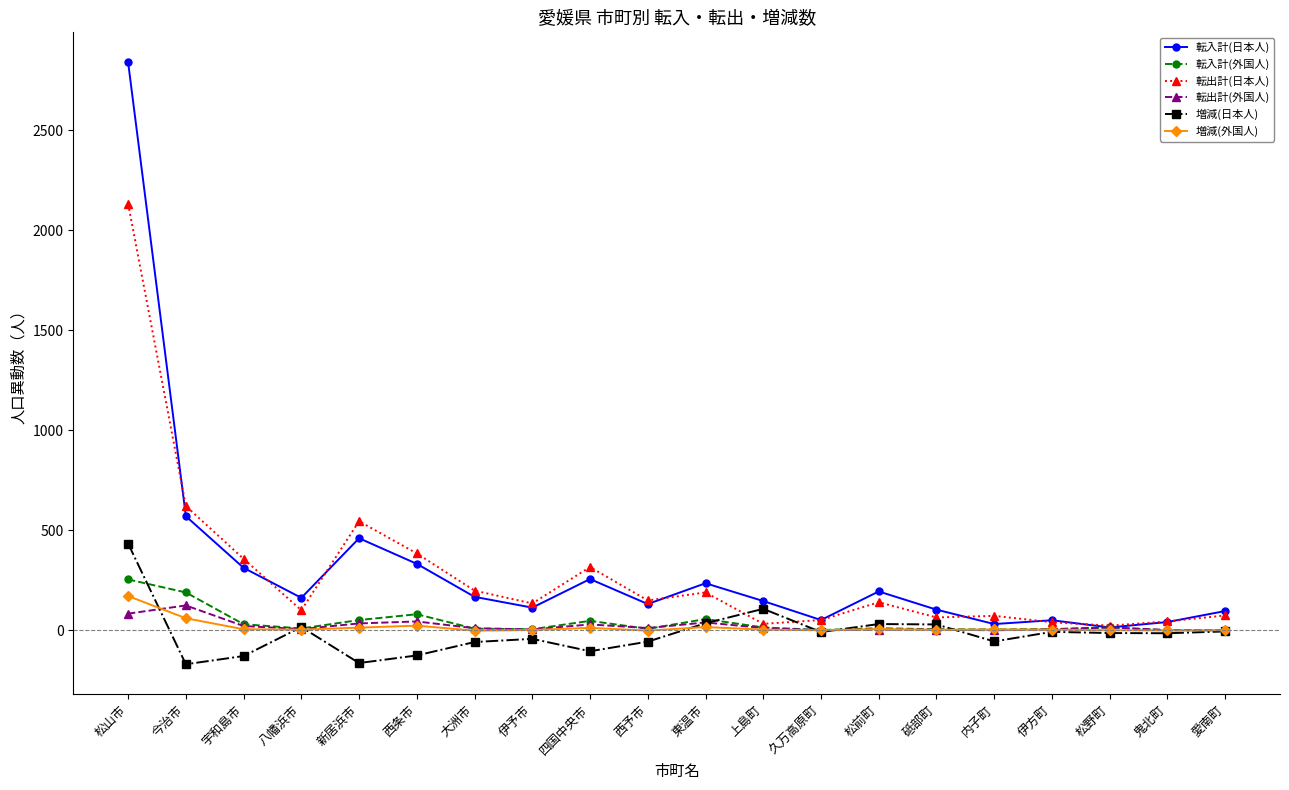

Which series has the largest range (max minus min)?

転入計(日本人)